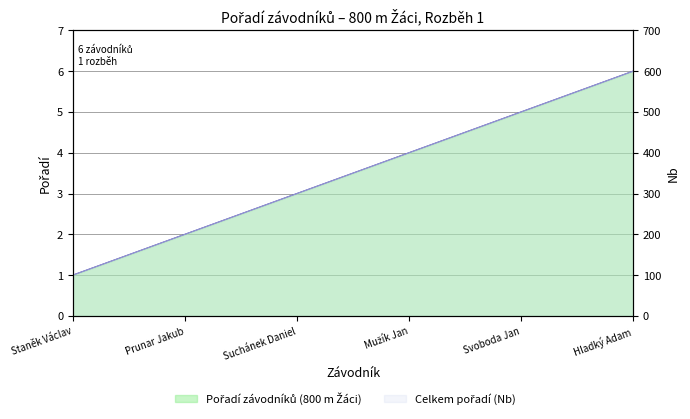

Does the chart have visible grid lines?

Yes